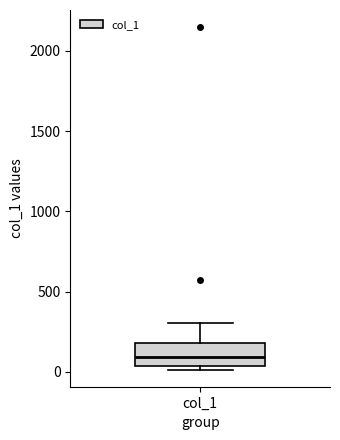

Where is the upper edge of the box for col_1 on the y-axis? The values are not printed on the chart, so give them approximately, as read against the axis.

200